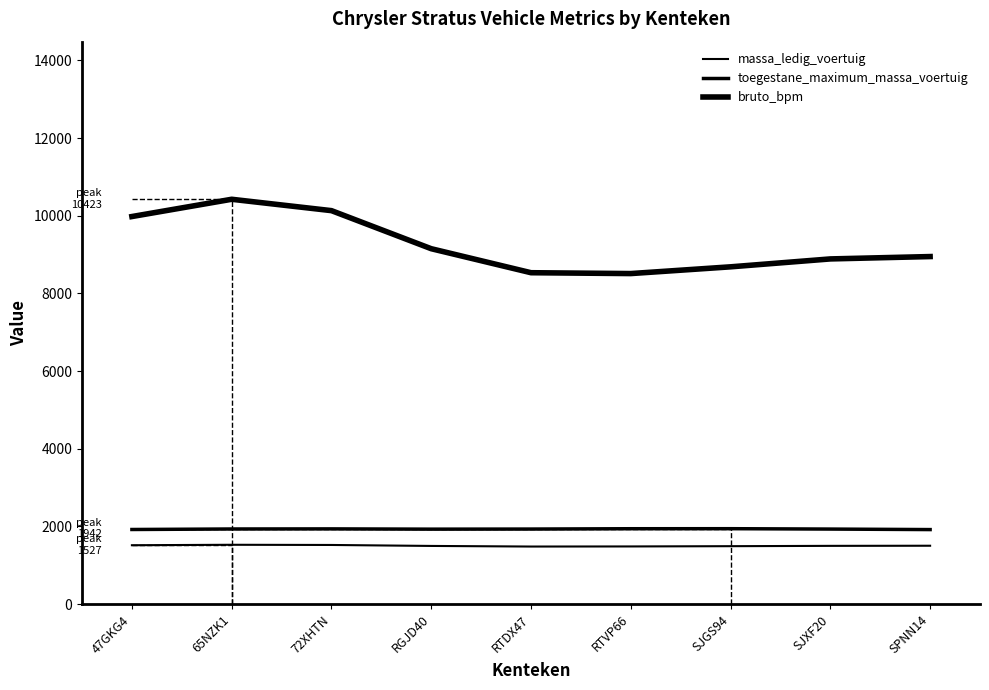

Rank the series at 65NZK1 from highest to lowest value.

bruto_bpm, toegestane_maximum_massa_voertuig, massa_ledig_voertuig